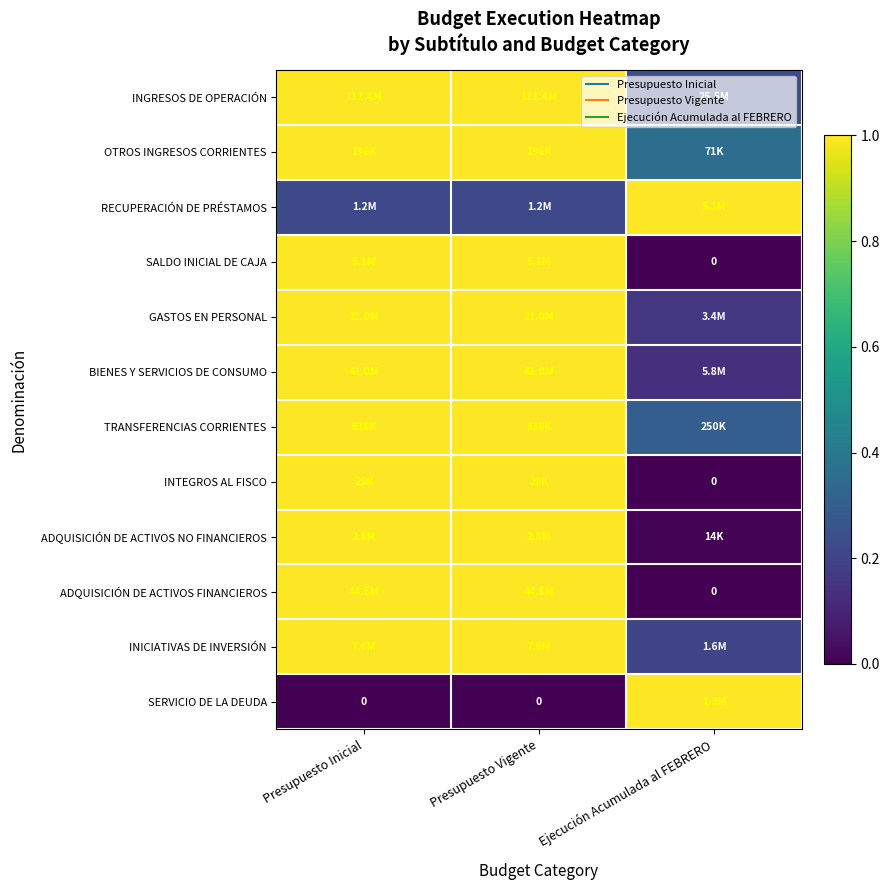

What is the difference between the maximum and minimum values in the SERVICIO DE LA DEUDA series?

1.0